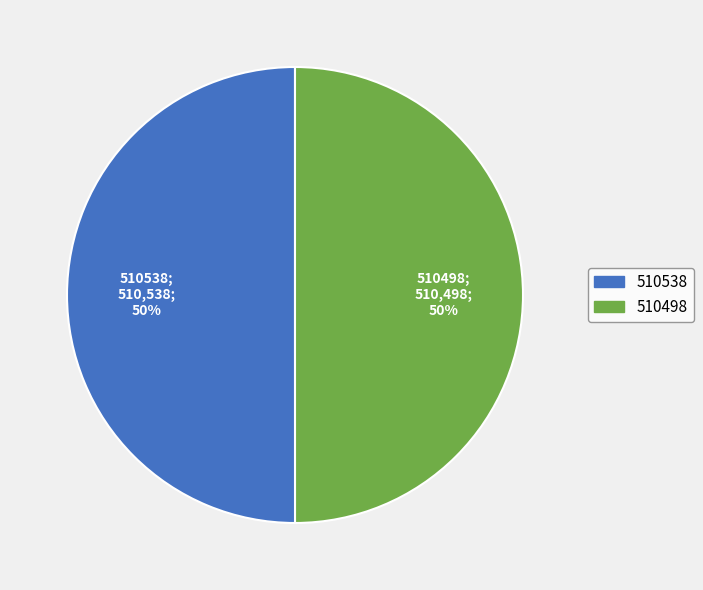

Count the number of slices in the pie.

2